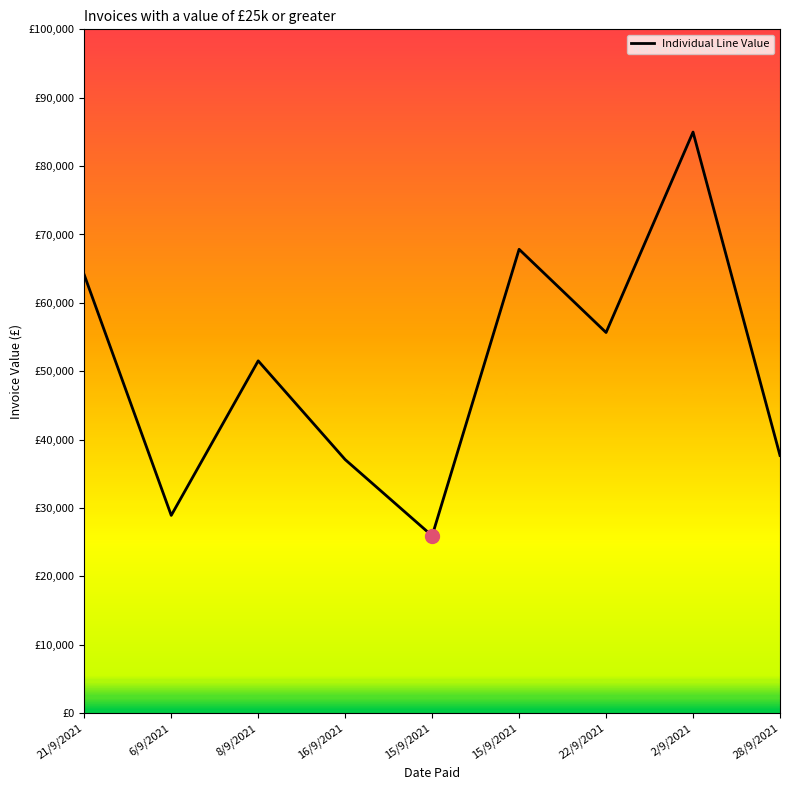

At which category does the chart reach its peak across all series?

2/9/2021